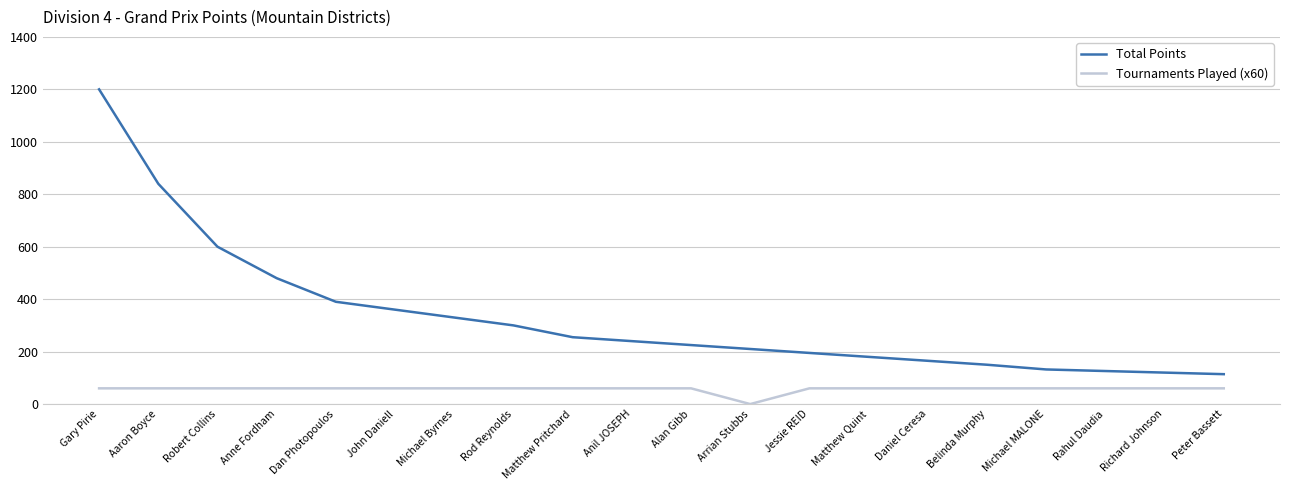

What is the maximum value for Total Points?

1200